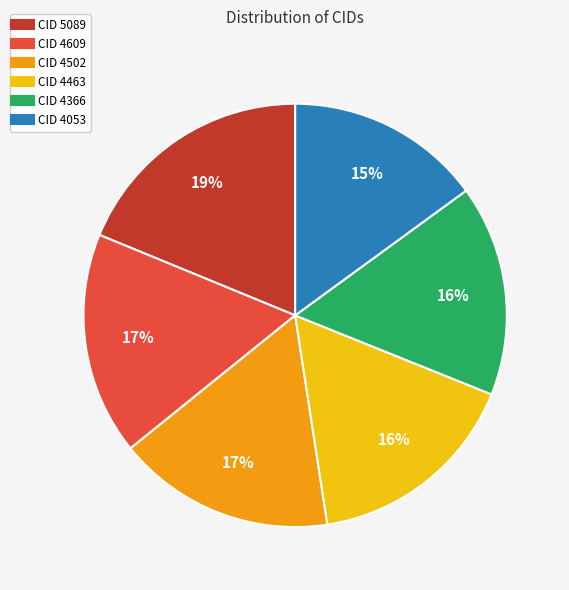

Is there a majority slice in this chart?

No